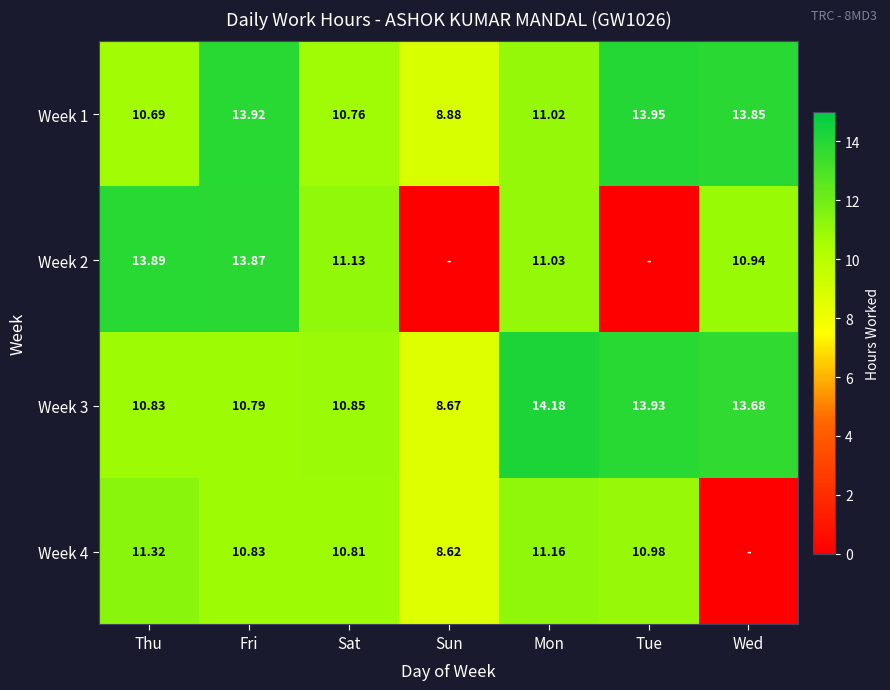

Where is Week 3 nearest to the value 11?

Sat